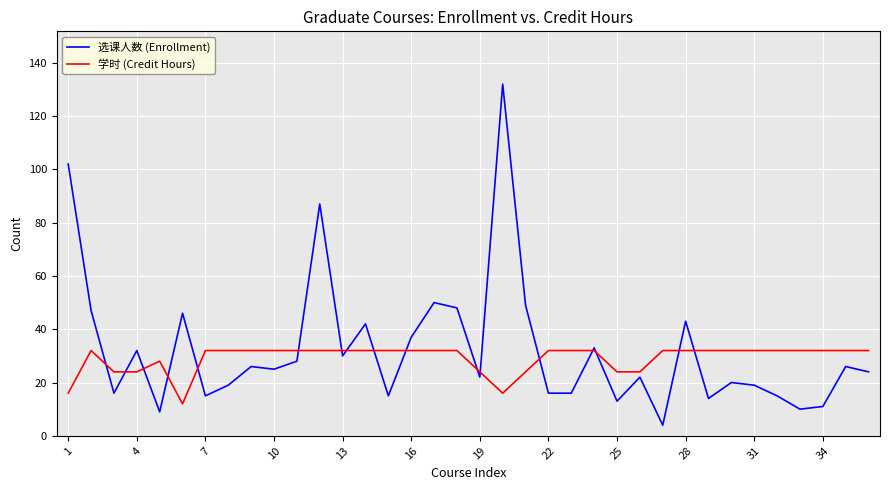

What is the highest value of the 选课人数 (Enrollment) series?

132